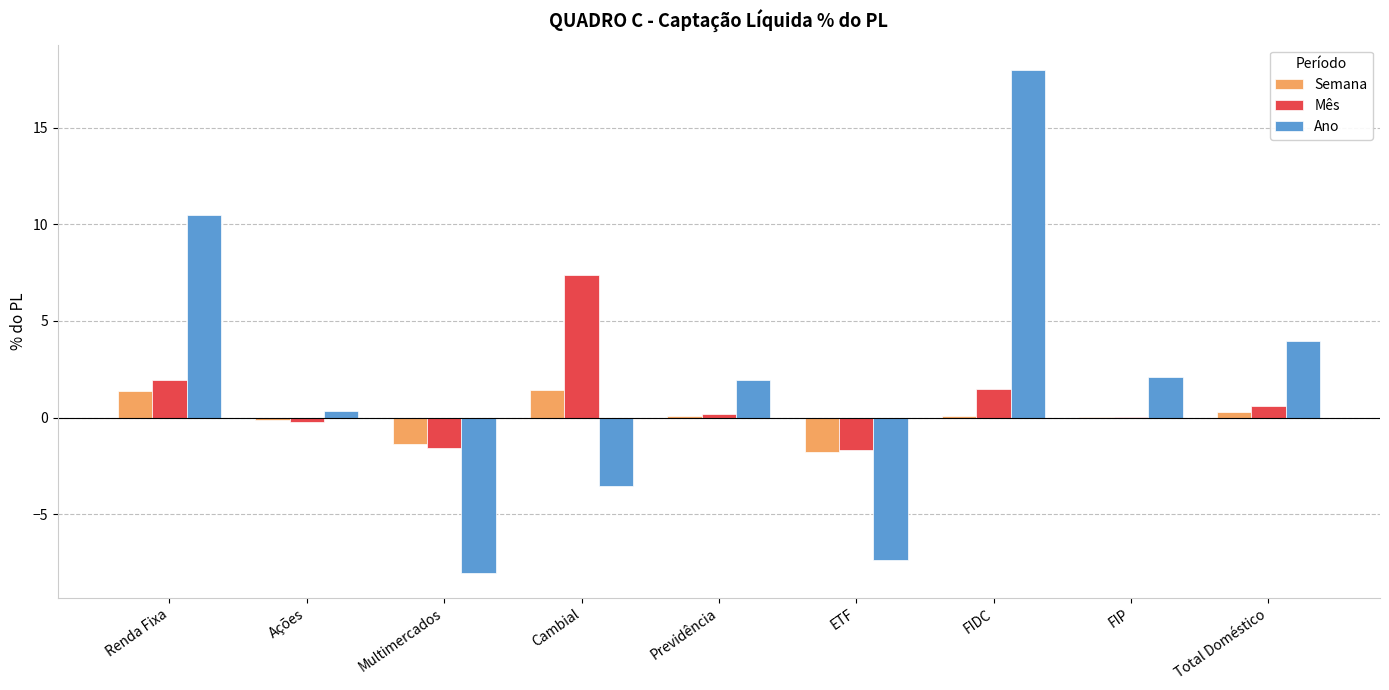

At which category is the sum across all series the highest?

FIDC